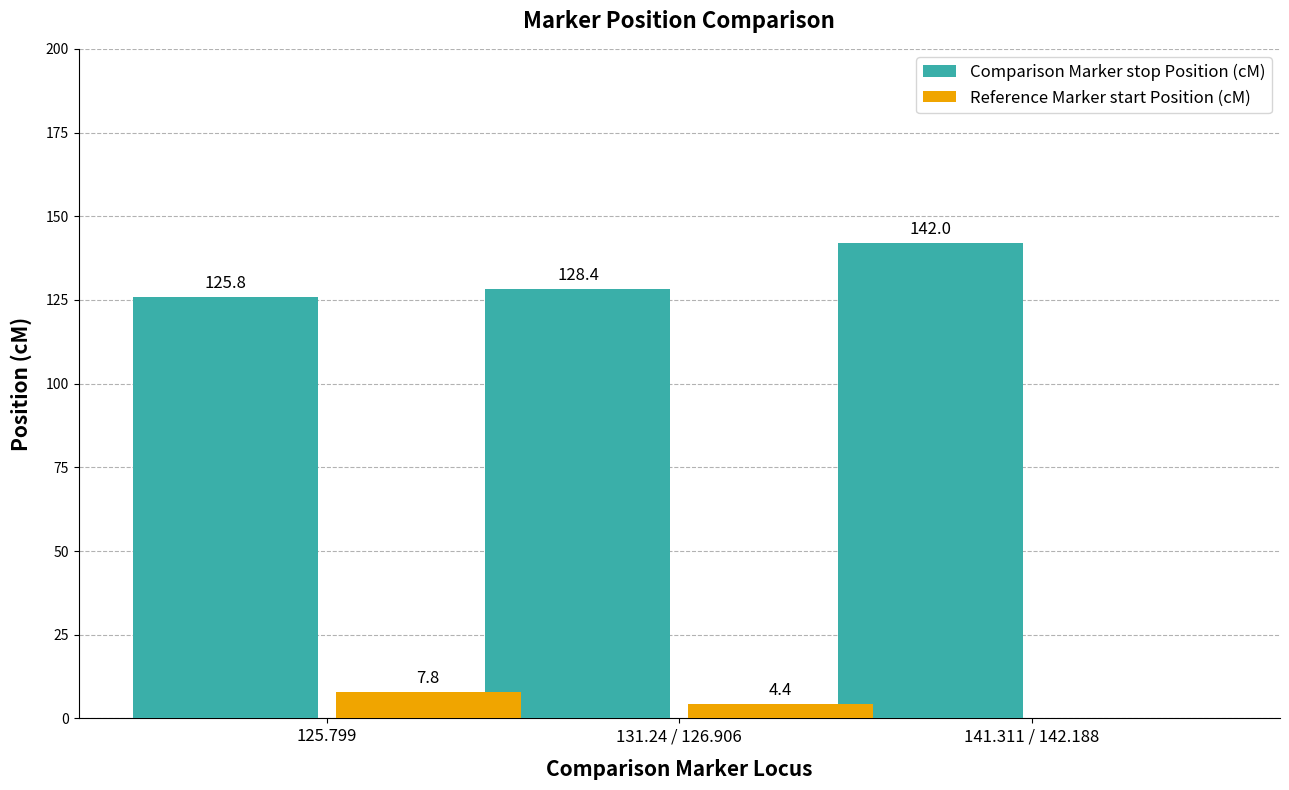

Which category has the highest value in the Comparison Marker stop Position (cM) series?

141.311 / 142.188